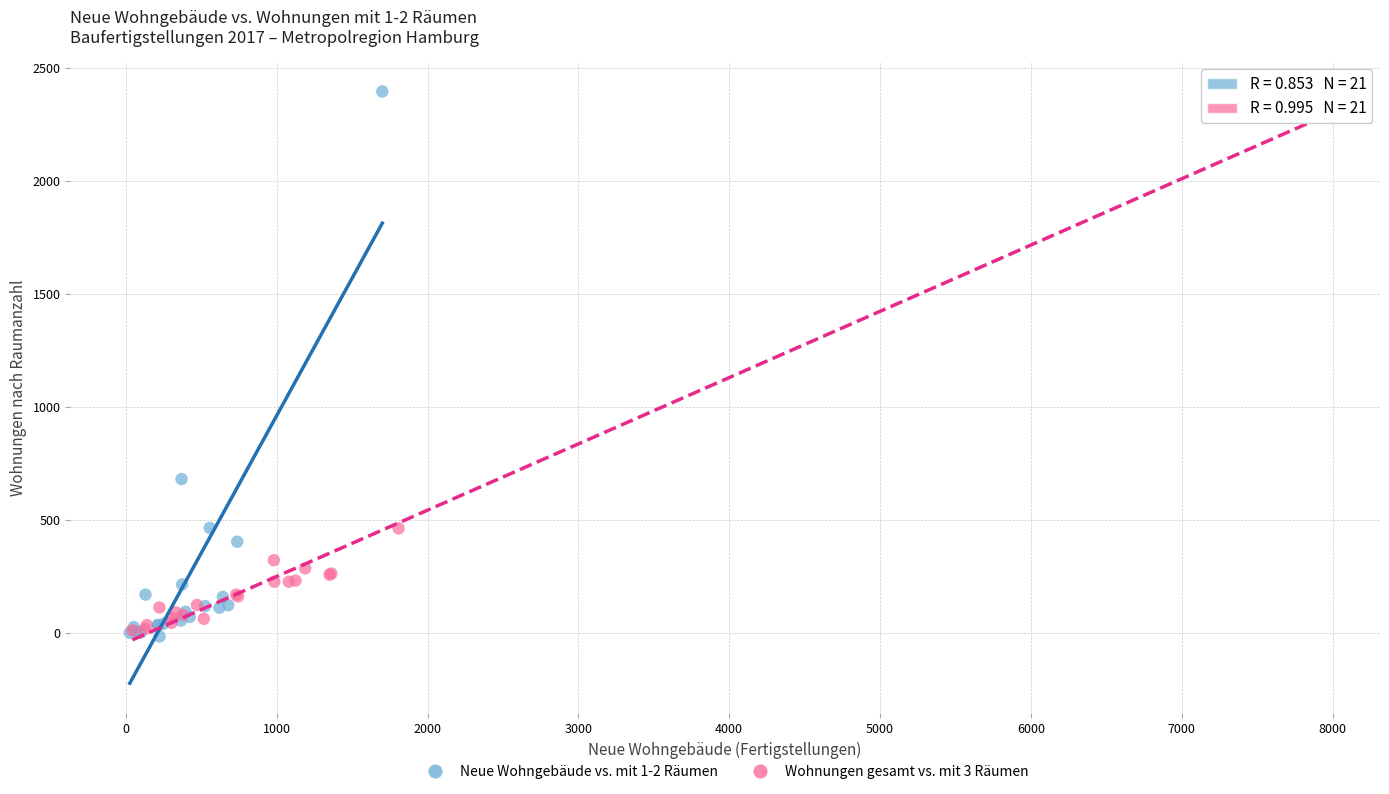

Which series has the widest spread of Y values?

Neue Wohngebäude vs. mit 1-2 Räumen